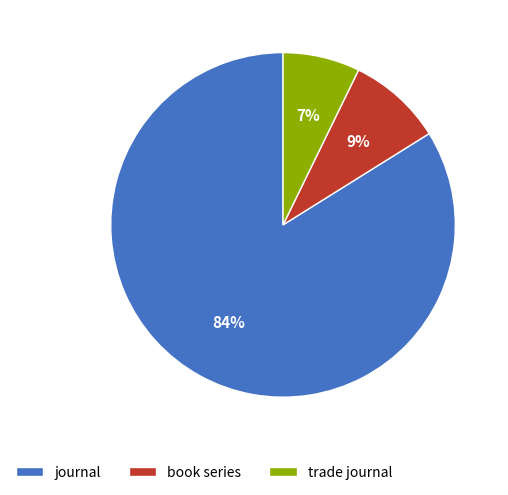

How many slices are in this pie chart?

3